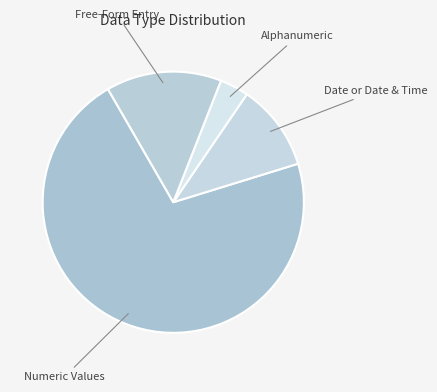

How many segments does this pie chart have?

4